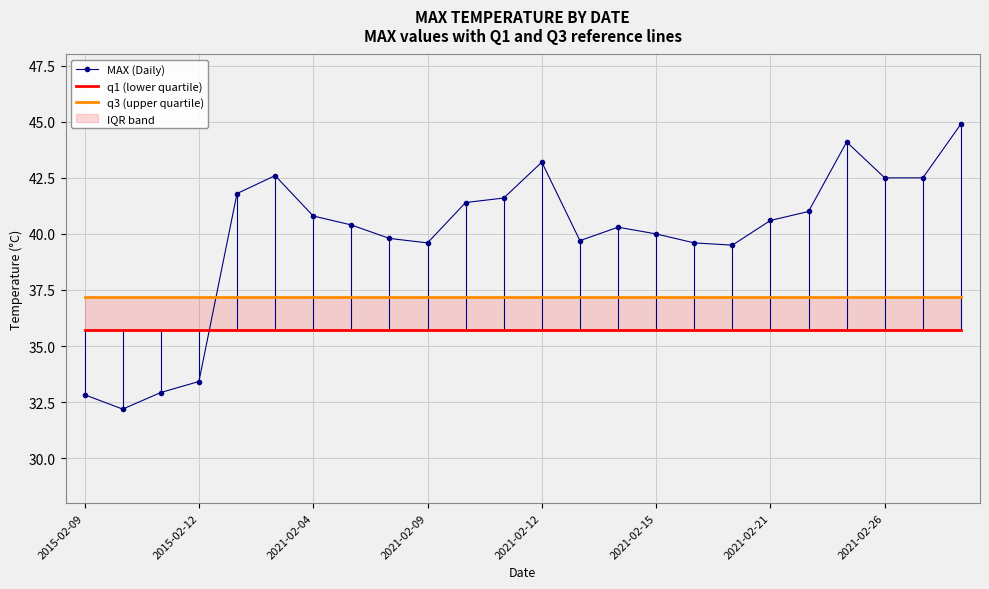

True or false: q3 (upper quartile) and q1 (lower quartile) intersect in this chart.

False